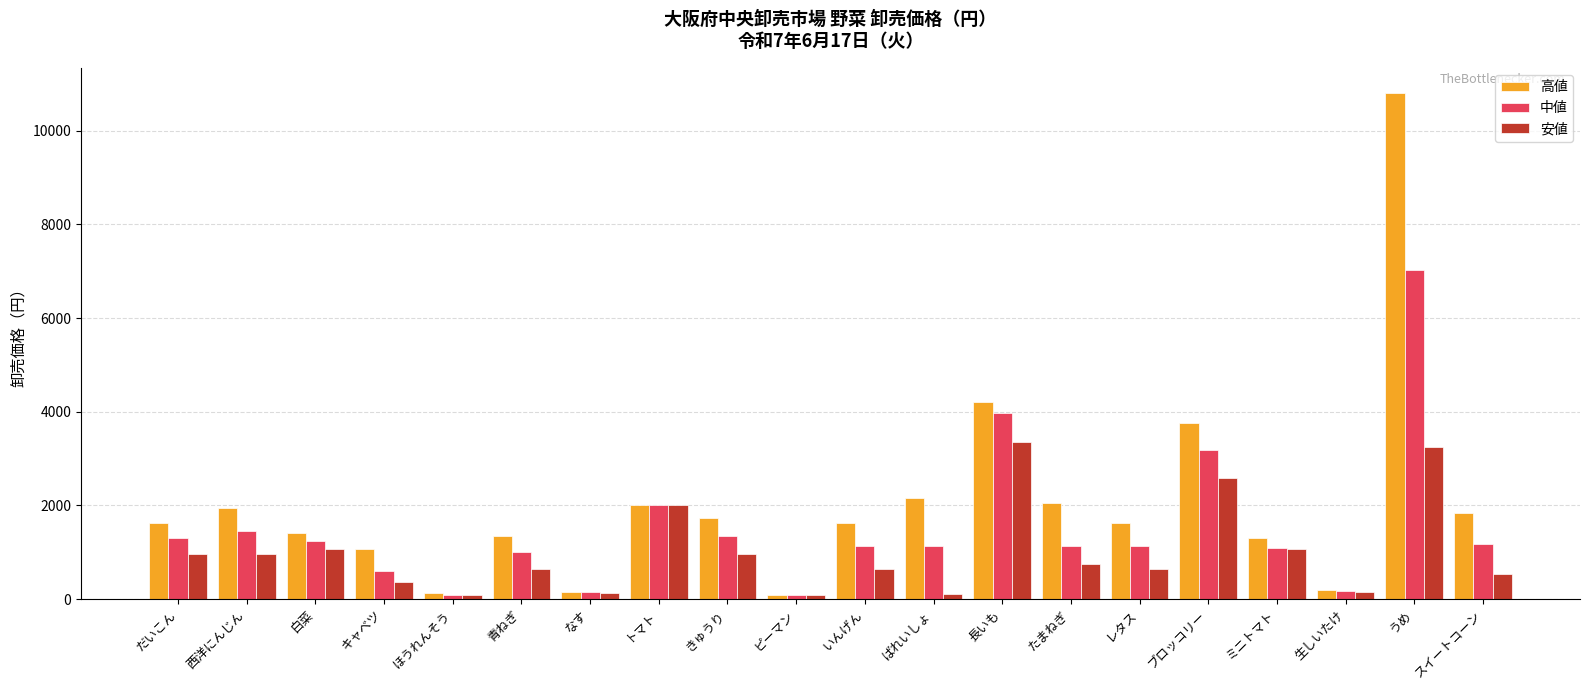

The value of 高値 at だいこん is 1620. True or false?

True